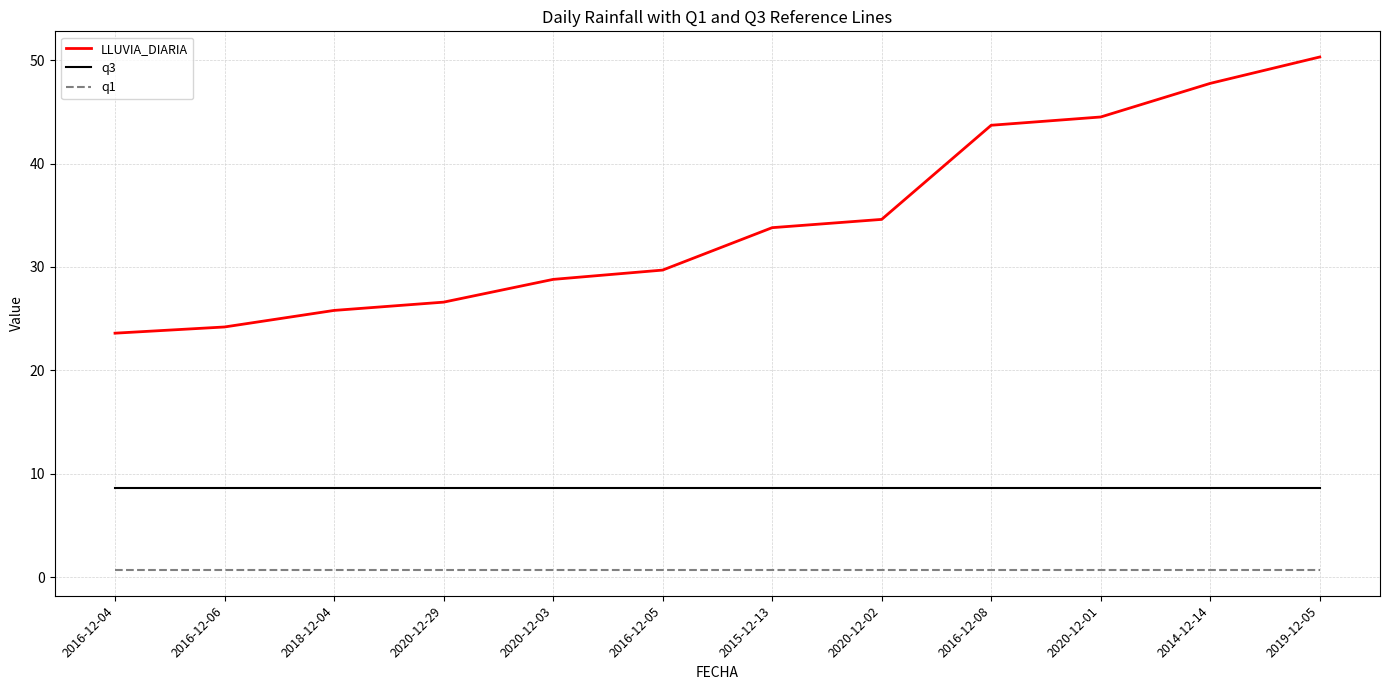

List the series in order of their peak value, highest first.

LLUVIA_DIARIA, q3, q1